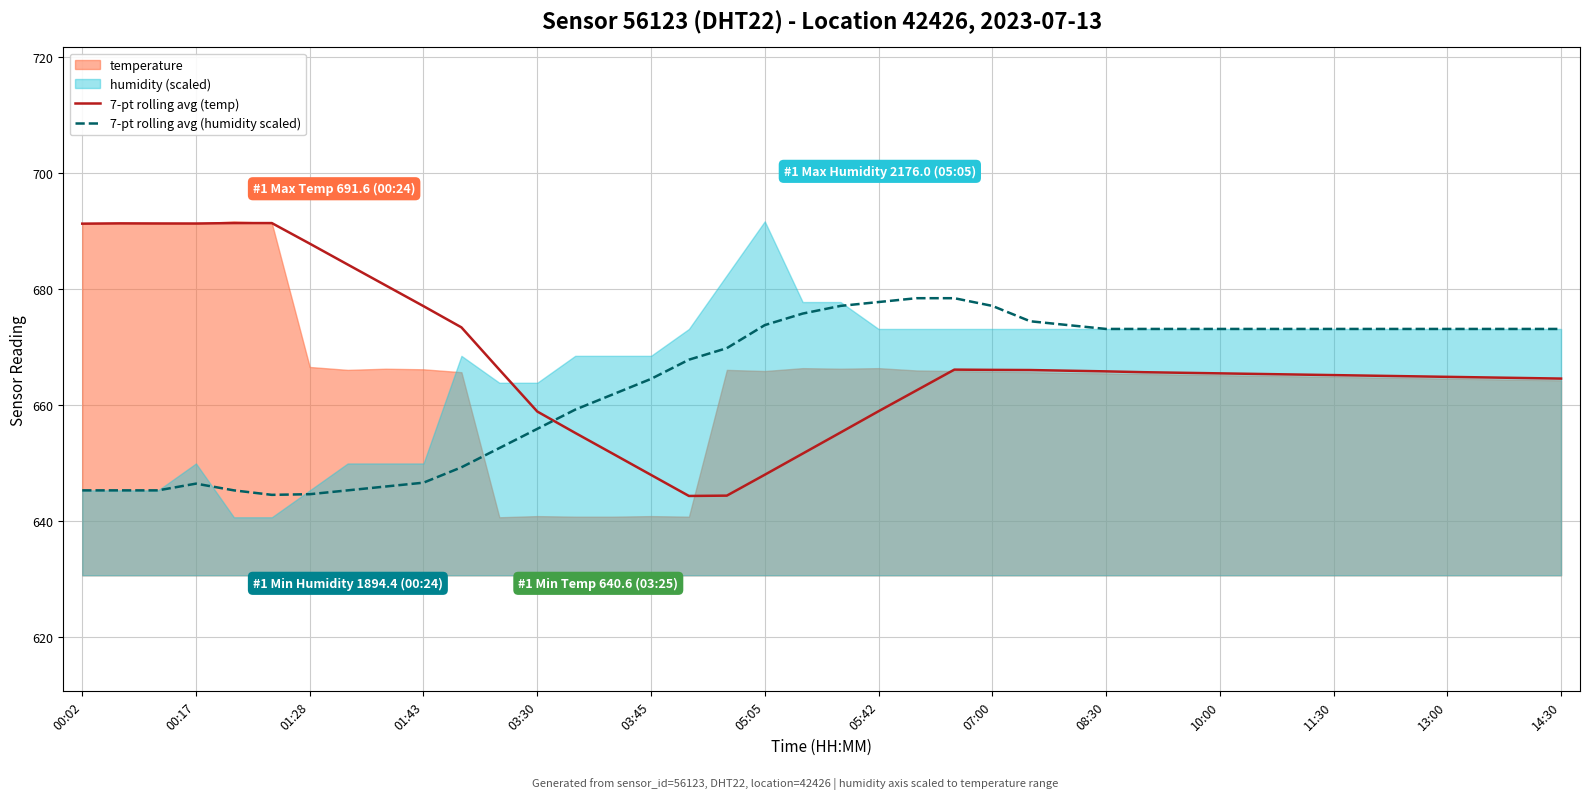

How many times do 7-pt rolling avg (temp) and 7-pt rolling avg (humidity scaled) cross each other?

1